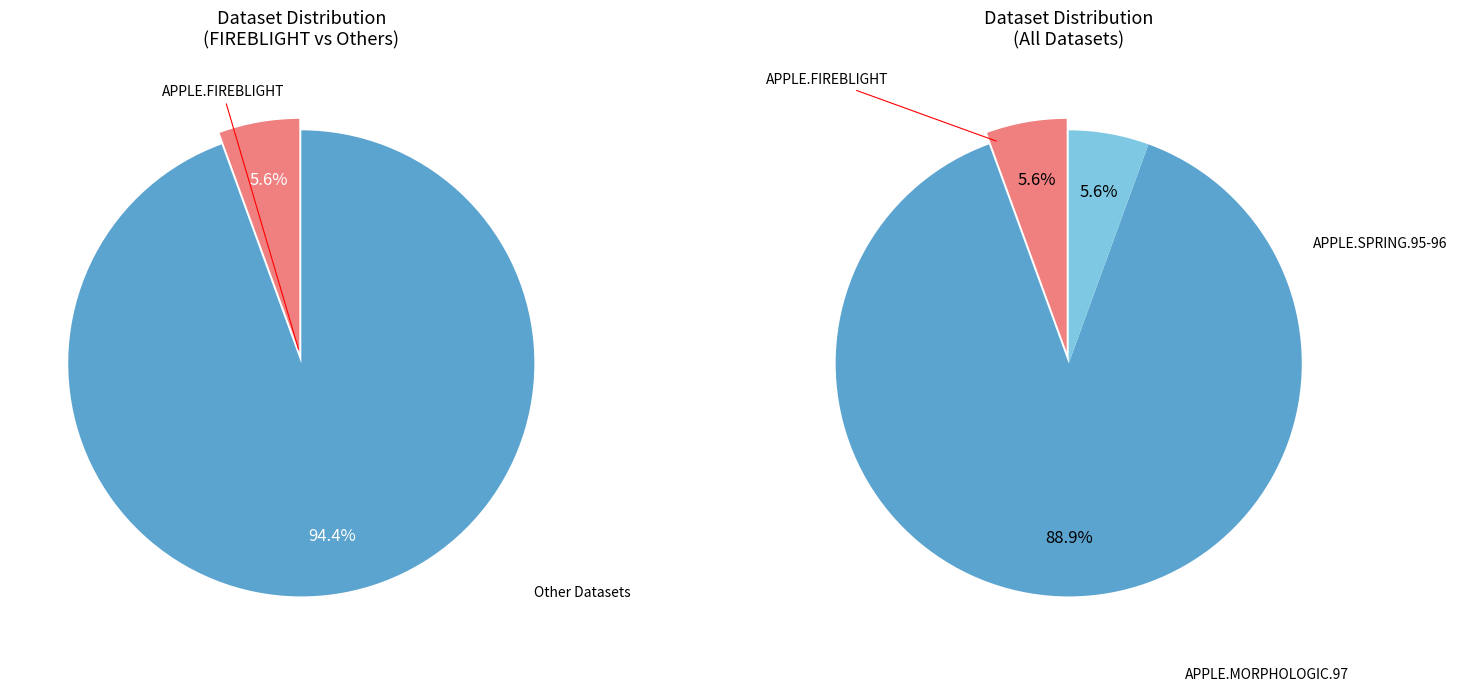

What percentage is NOT represented by APPLE.FIREBLIGHT?

94.4%